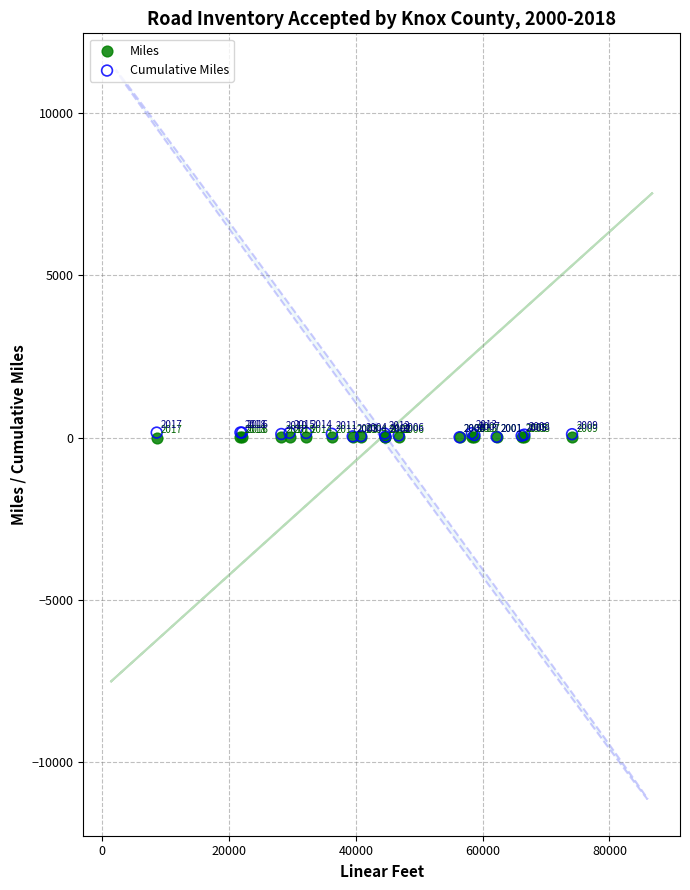

What are all the series names shown in the legend?

Miles, Cumulative Miles